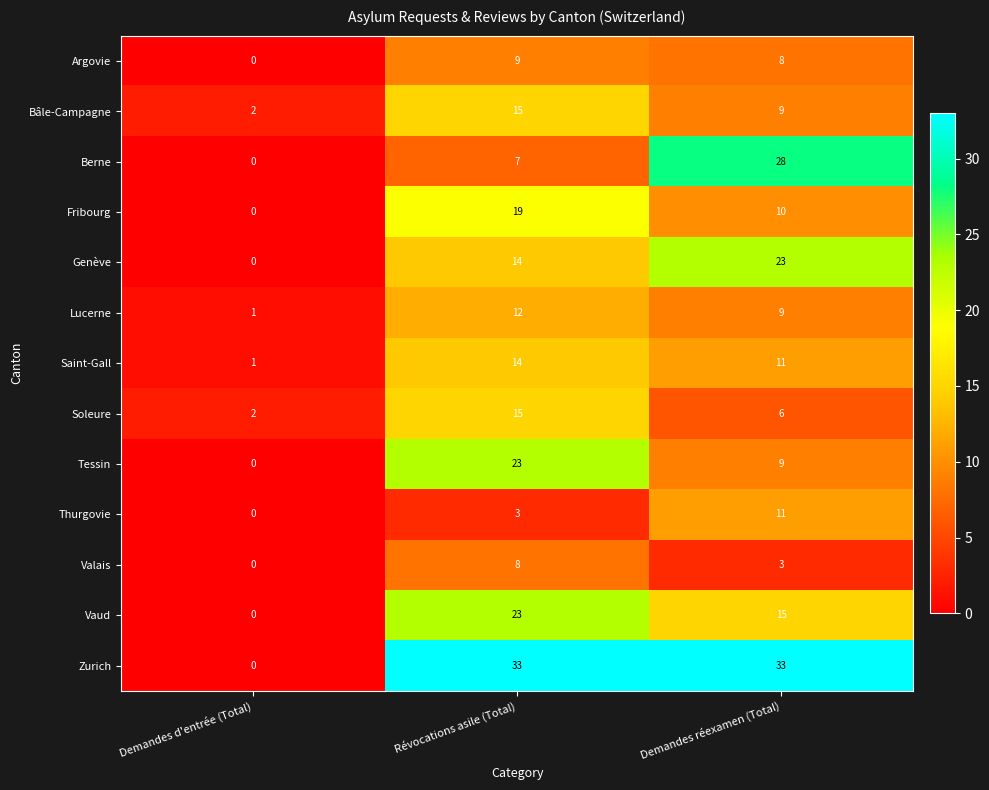

At which category does the chart reach its minimum across all series?

Demandes d'entrée (Total)